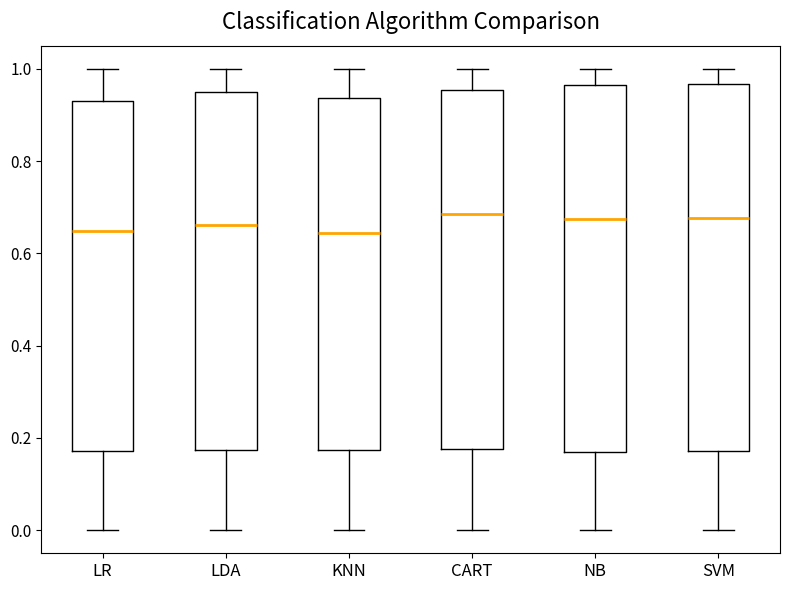

Reading left to right, read every box against the y-axis: the position of its median line, the range the box covers, and the ends of its whiskers. The values are not printed on the chart, so give them approximately, as read against the axis.

LR: median 0.64, box 0.18 to 0.94, whiskers 0.00 to 1.00
LDA: median 0.66, box 0.18 to 0.96, whiskers 0.00 to 1.00
KNN: median 0.64, box 0.18 to 0.94, whiskers 0.00 to 1.00
CART: median 0.68, box 0.18 to 0.96, whiskers 0.00 to 1.00
NB: median 0.68, box 0.16 to 0.96, whiskers 0.00 to 1.00
SVM: median 0.68, box 0.18 to 0.96, whiskers 0.00 to 1.00